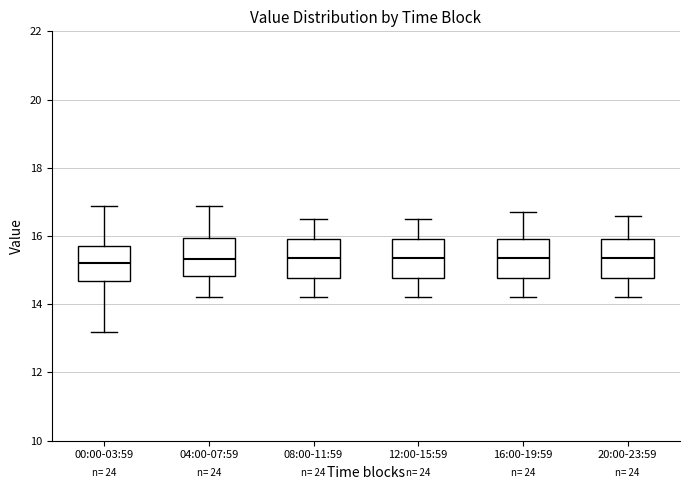

Reading left to right, read every box against the y-axis: the position of its median line, the range the box covers, and the ends of its whiskers. The values are not printed on the chart, so give them approximately, as read against the axis.

00:00-03:59: median 15.2, box 14.6 to 15.8, whiskers 13.2 to 16.8
04:00-07:59: median 15.4, box 14.8 to 16.0, whiskers 14.2 to 16.8
08:00-11:59: median 15.4, box 14.8 to 16.0, whiskers 14.2 to 16.6
12:00-15:59: median 15.4, box 14.8 to 16.0, whiskers 14.2 to 16.6
16:00-19:59: median 15.4, box 14.8 to 16.0, whiskers 14.2 to 16.8
20:00-23:59: median 15.4, box 14.8 to 16.0, whiskers 14.2 to 16.6